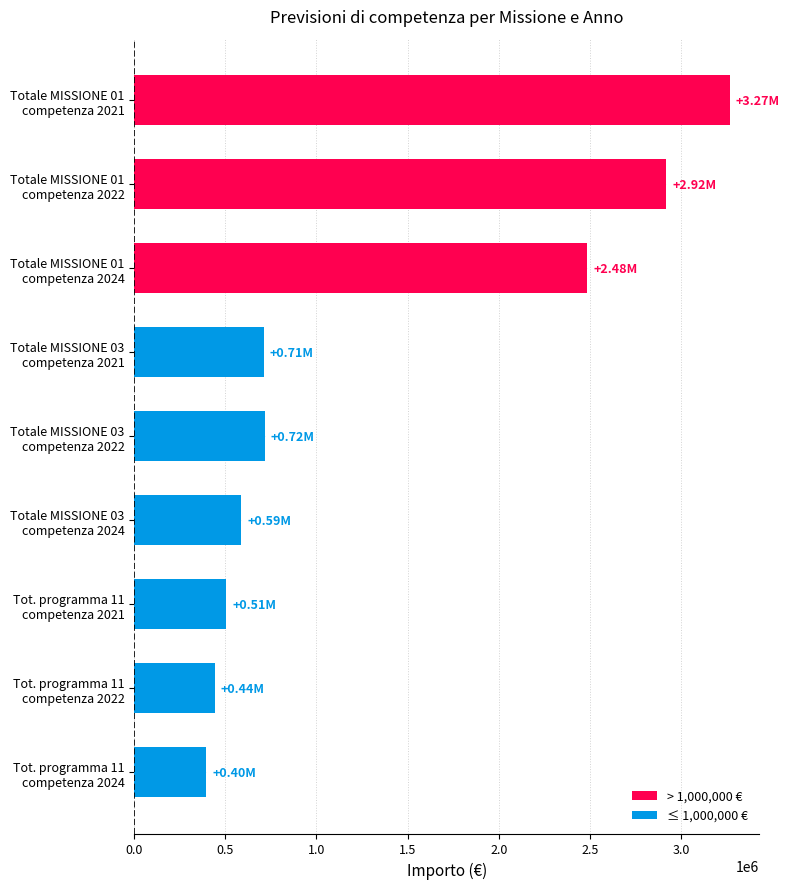

What is the difference between the second highest and second lowest values?

2475689.5